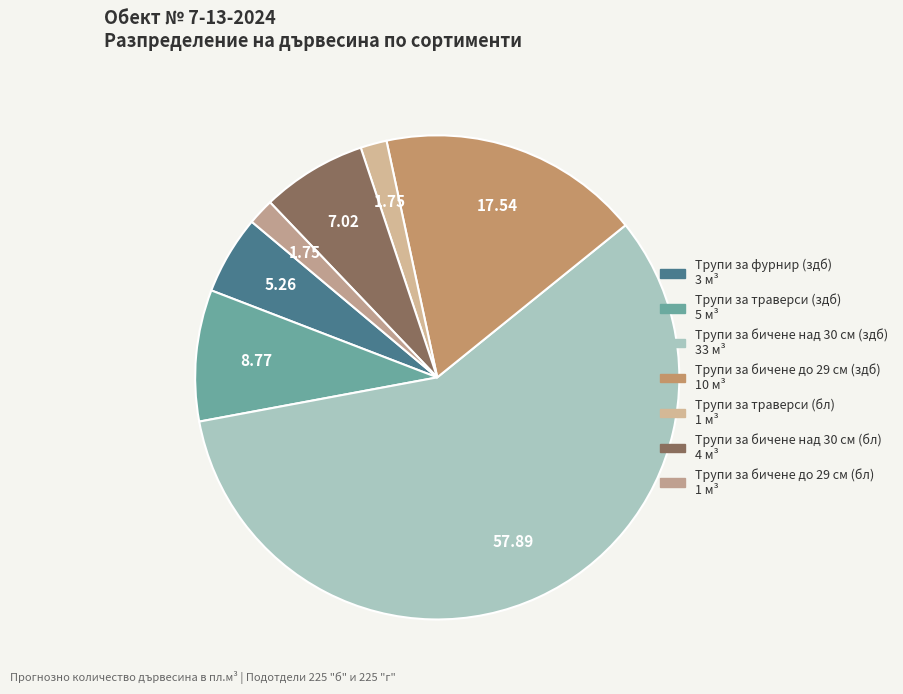

True or false: Трупи за траверси (здб) accounts for 24% of the total.

False